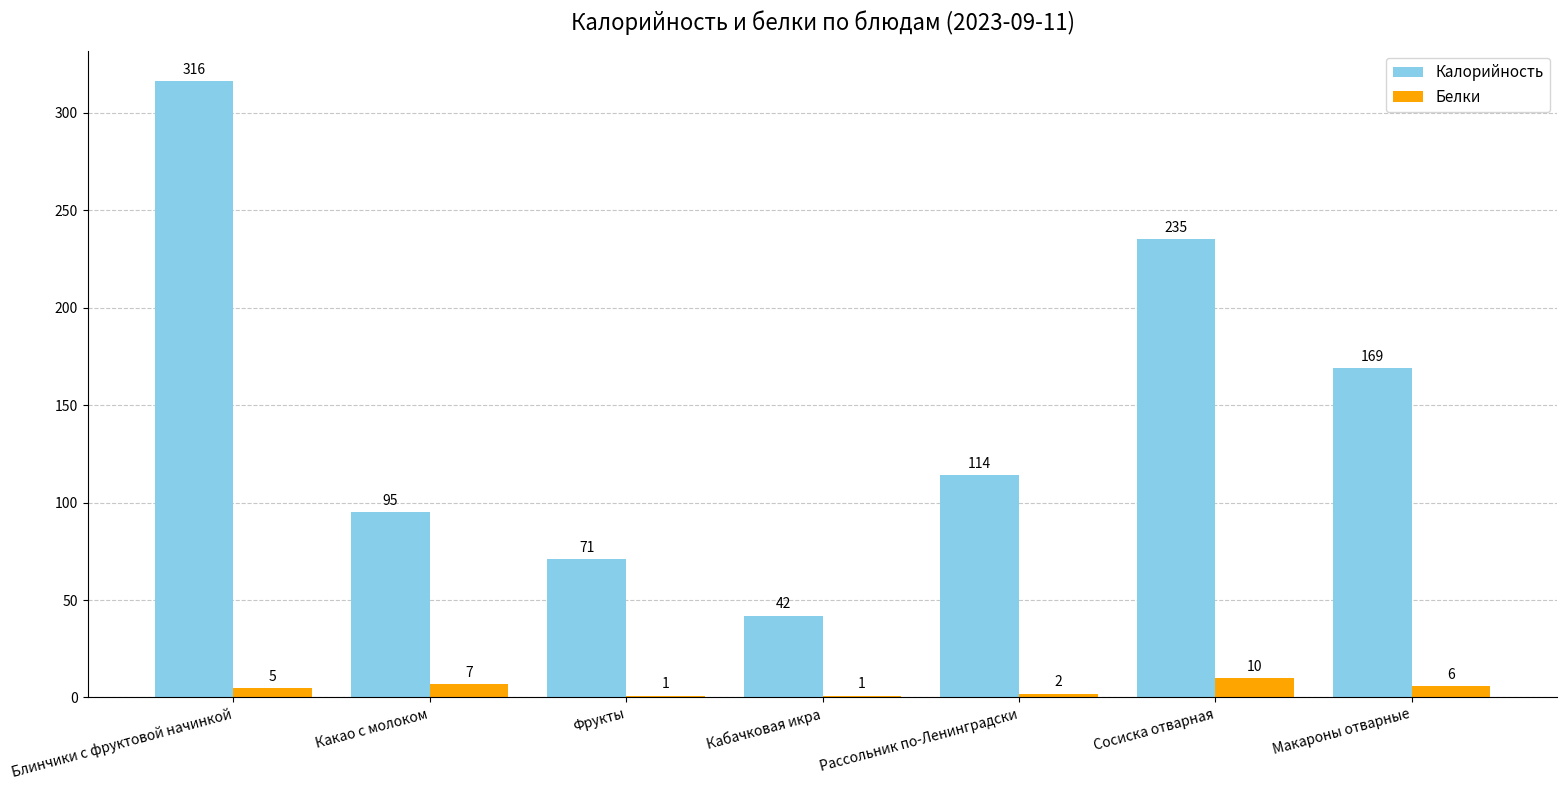

What is the approximate value of Белки at Макароны отварные?

6